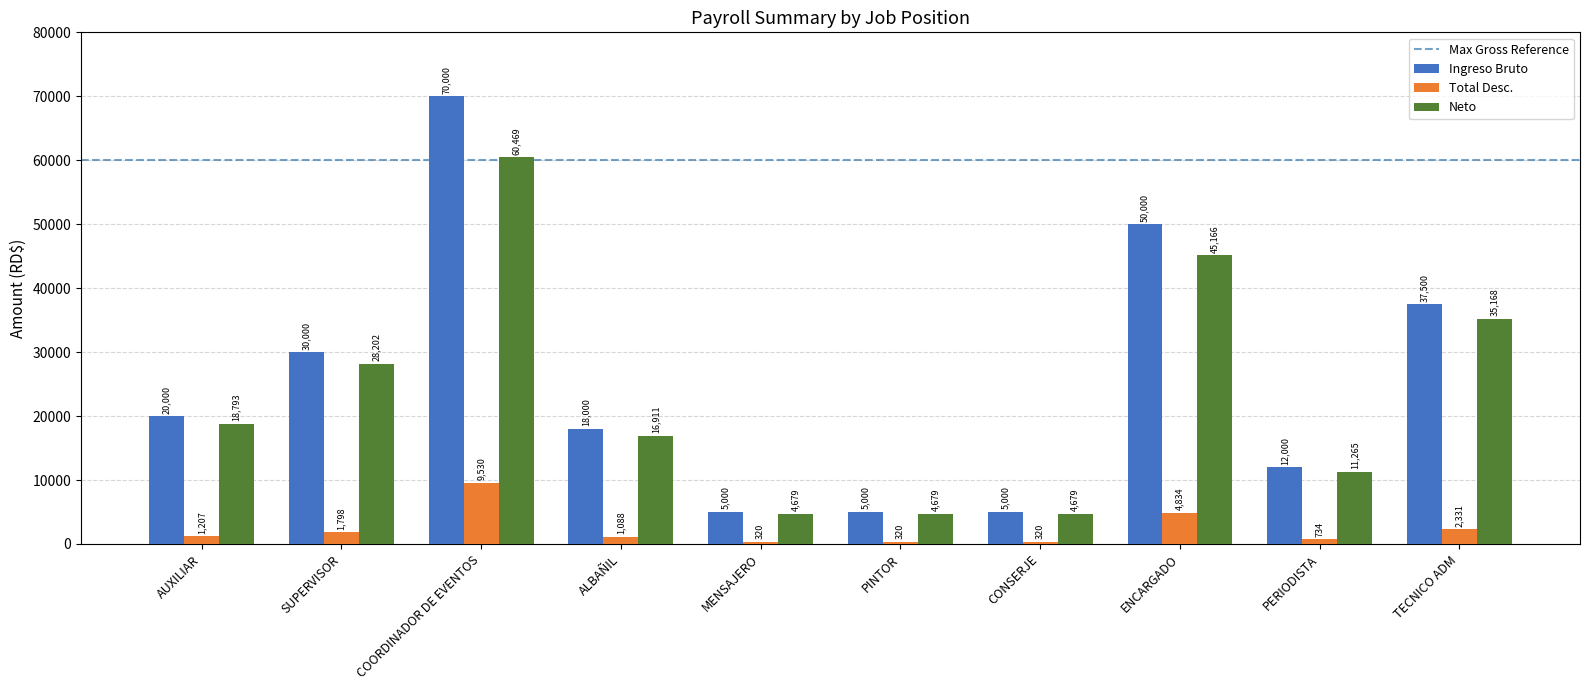

What is the difference between the maximum and minimum values in the Total Desc. series?

9210.0